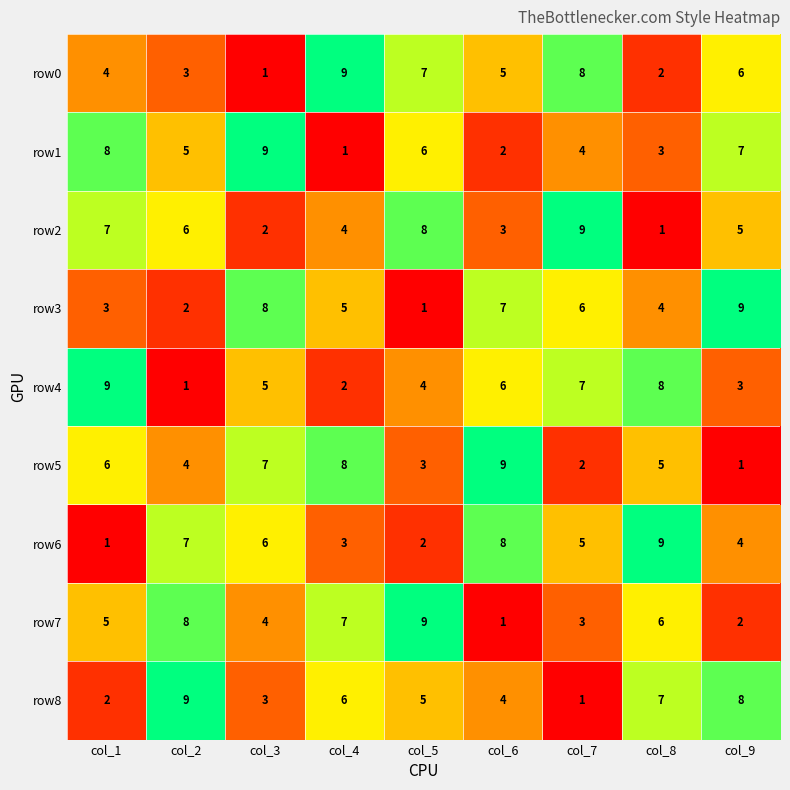

What is the difference between the highest and lowest values at col_8?

8